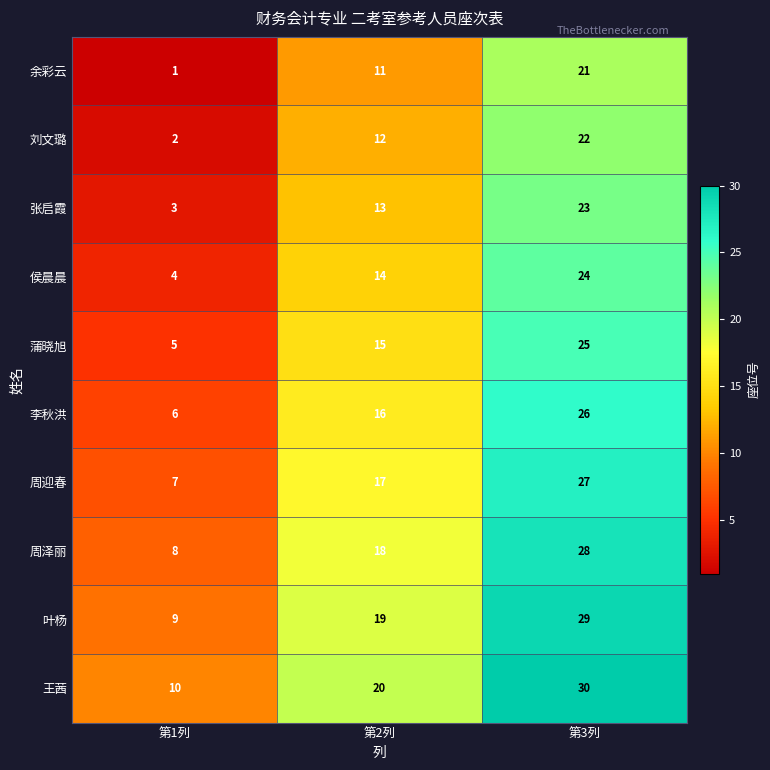

What is the difference between the highest and lowest values at 第1列?

9